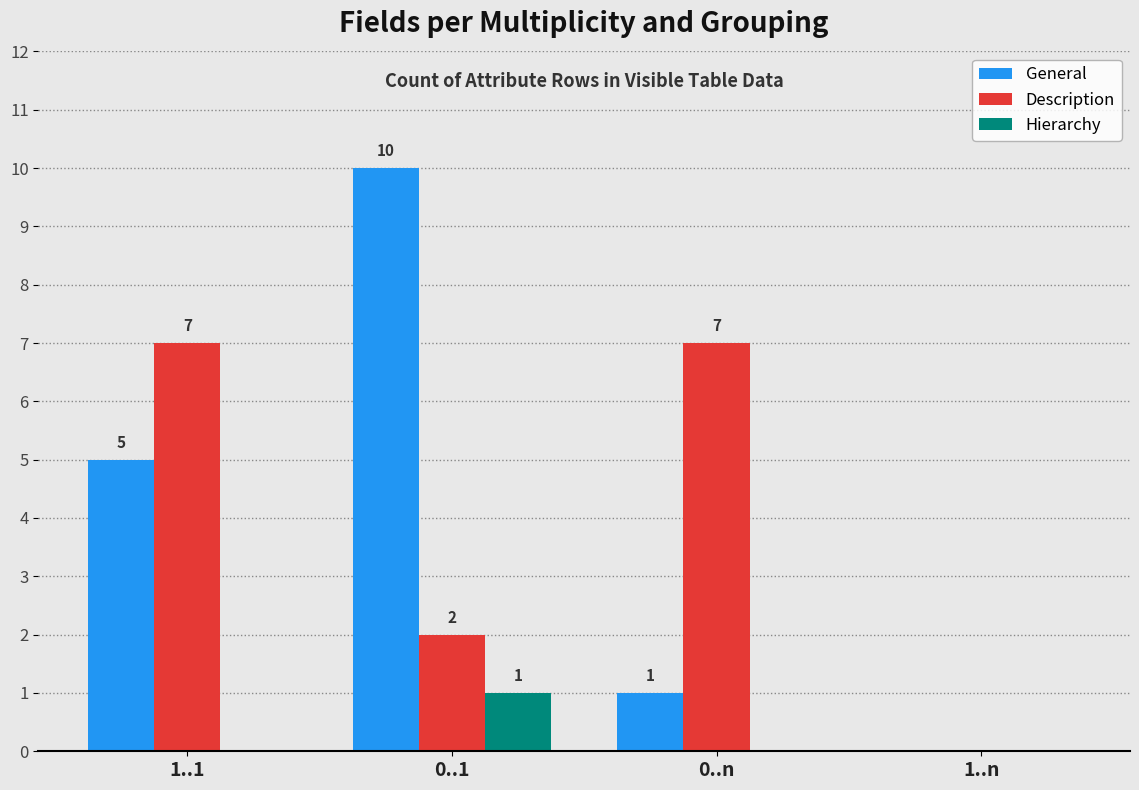

What is the sum of the General values at 1..1 and 0..n?

6